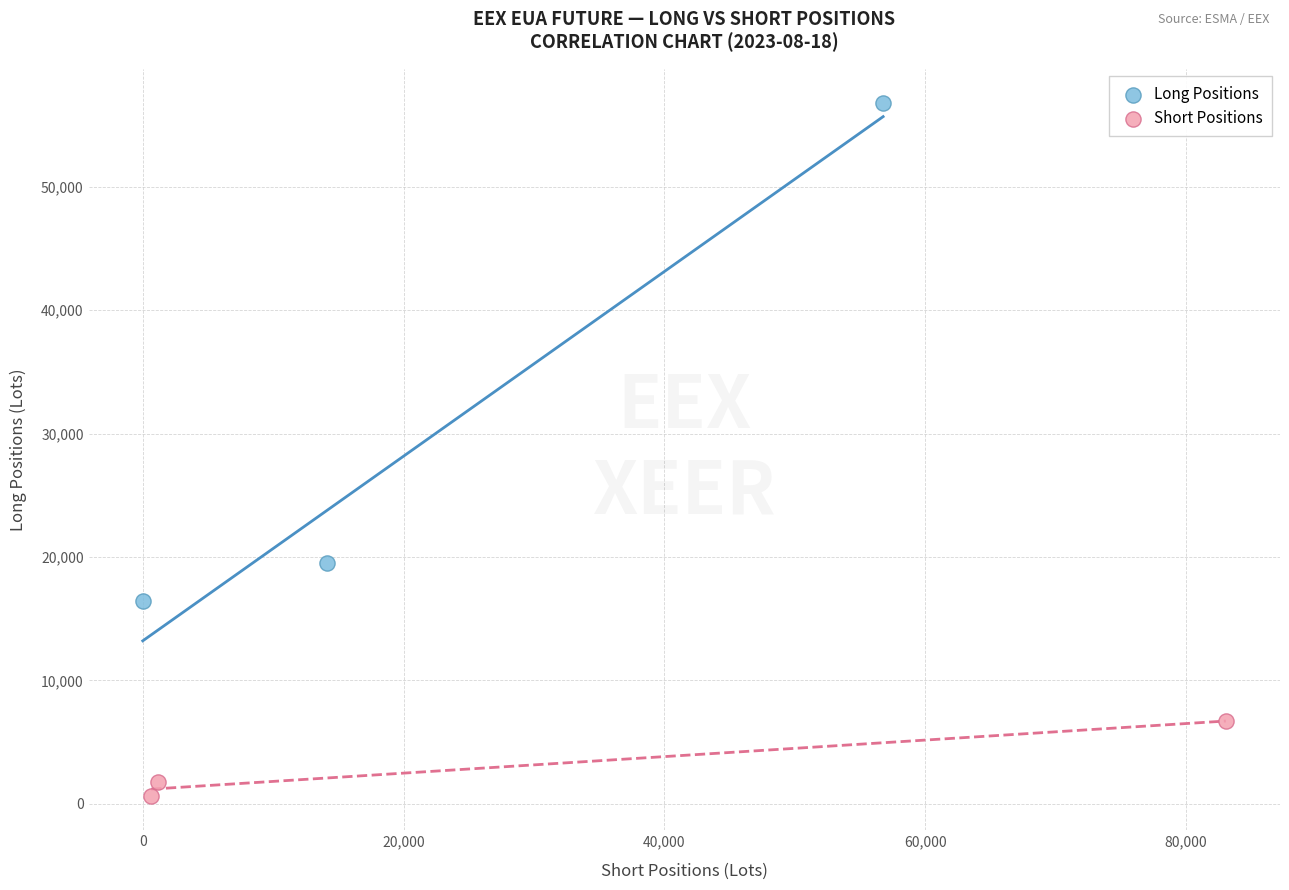

Which series has the largest Y range (max minus min)?

Long Positions